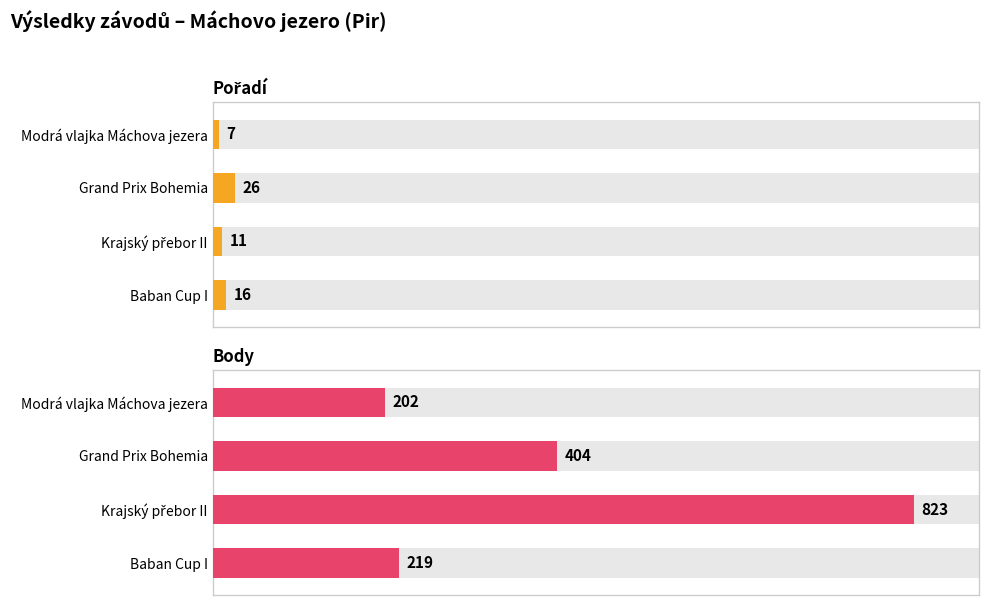

What is the value of the Body bar at the 2nd from the left?

404